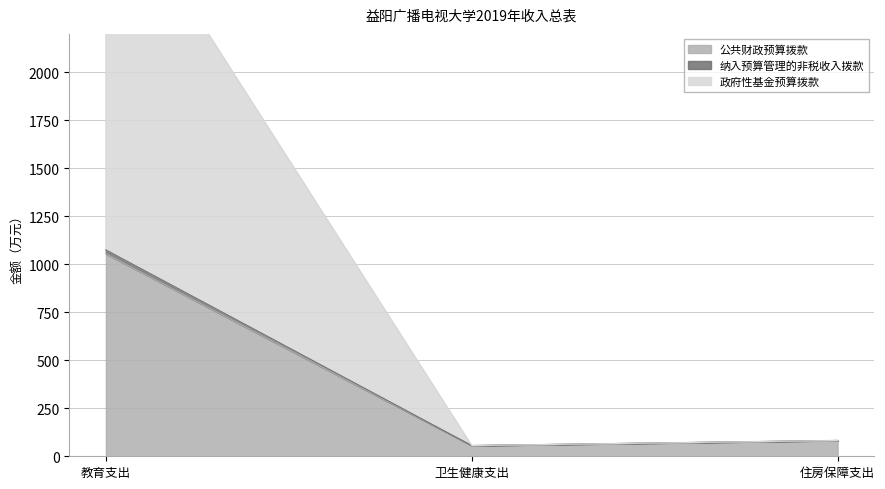

Does the chart display data point markers on the line(s)?

No